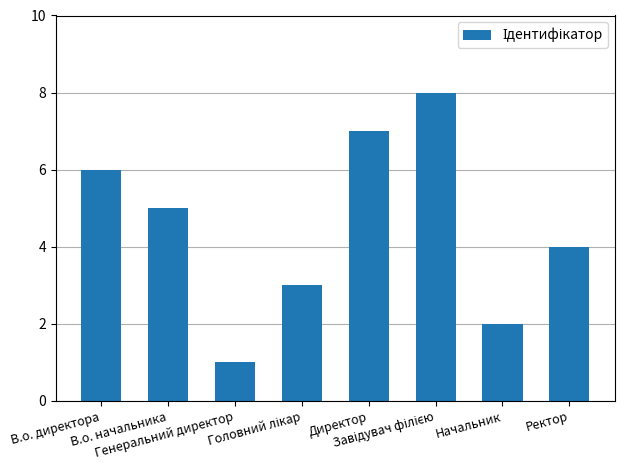

What is the label of the 7th bar from the right?

В.о. начальника